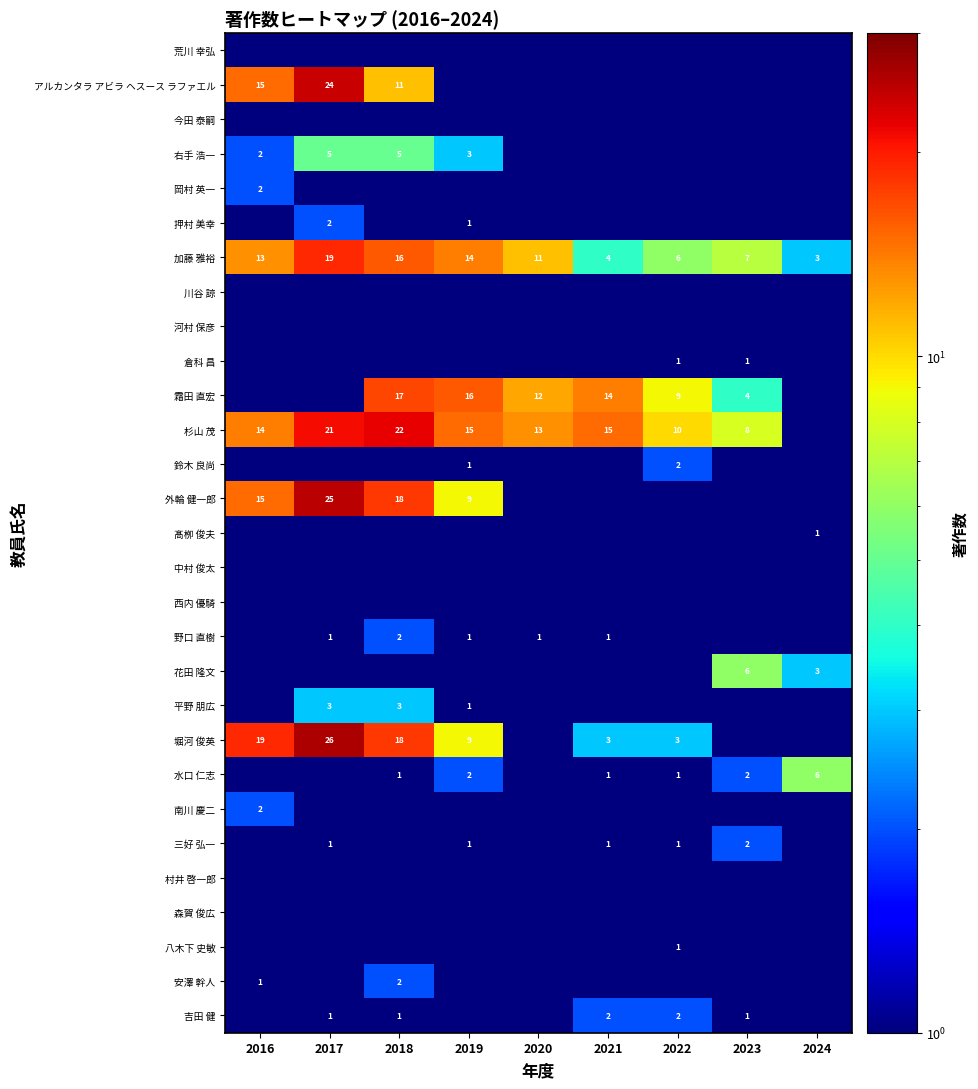

True or false: 加藤 雅裕 has a value of 6.9 at 2020.

False